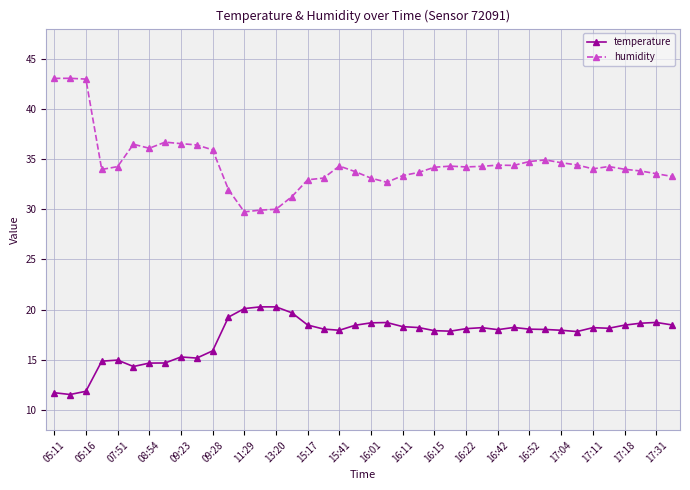

What is the difference between the maximum and minimum values in the humidity series?

13.3